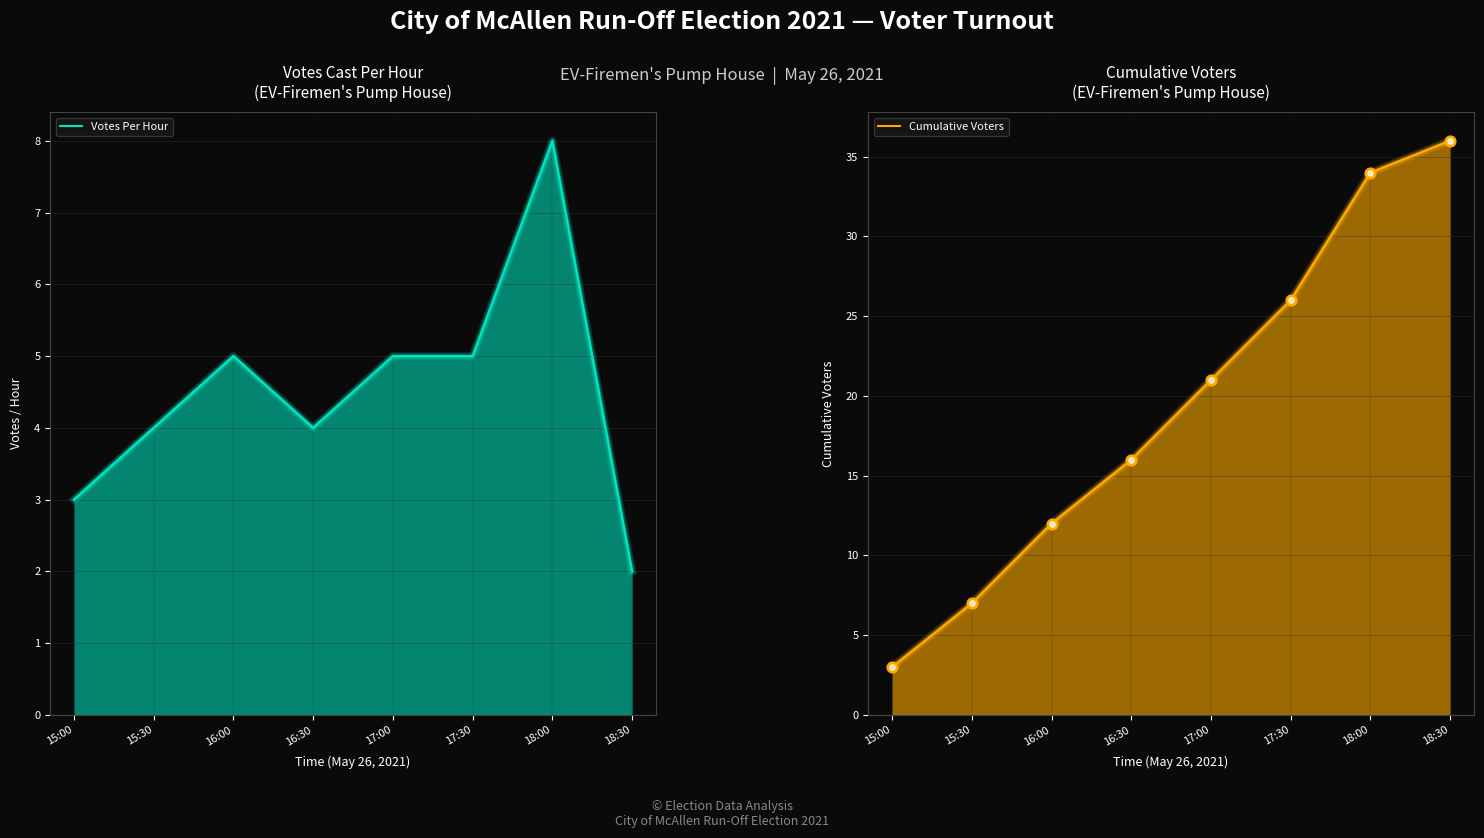

Is the value of Votes Per Hour at 15:30 greater than the value of Cumulative Voters at 15:30?

No